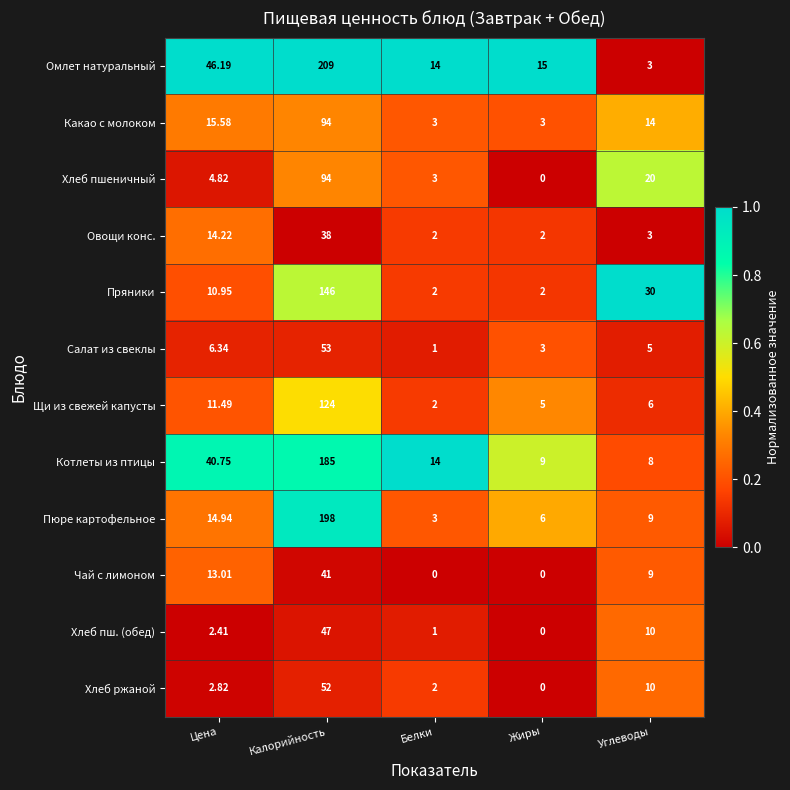

At which label does Овощи конс. reach its peak?

Калорийность